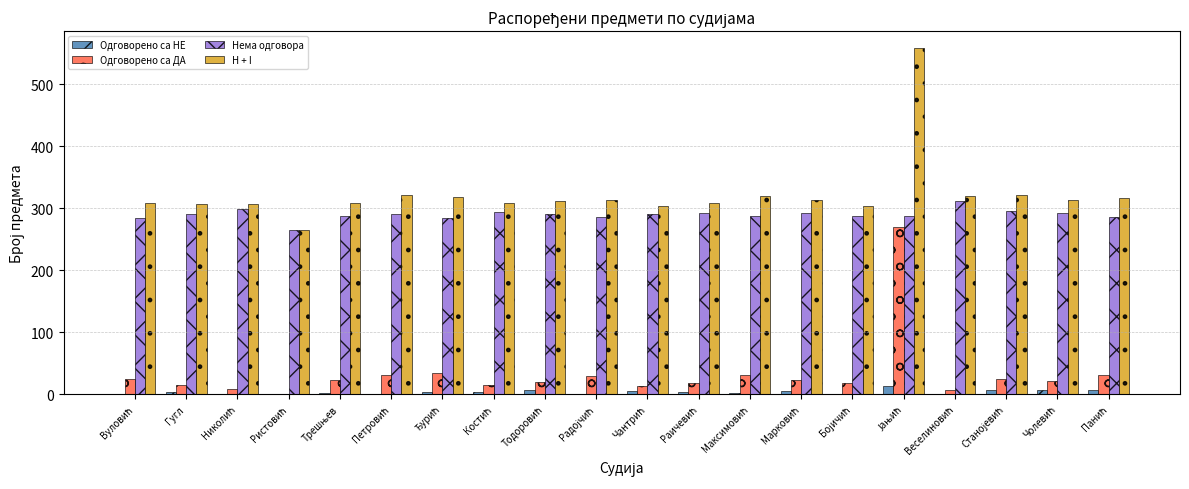

Are the bars horizontal?

No